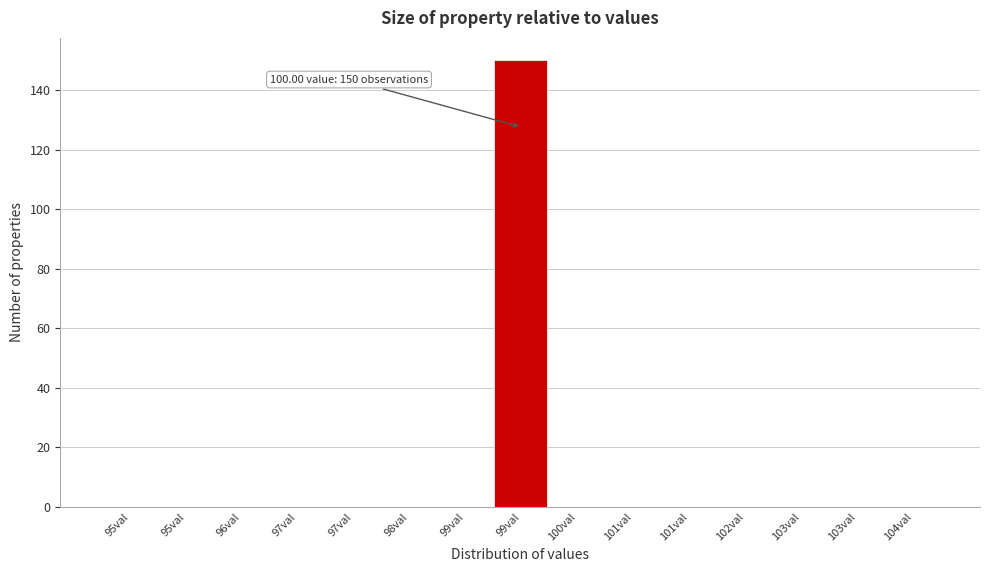

How many data points does each series have?

15